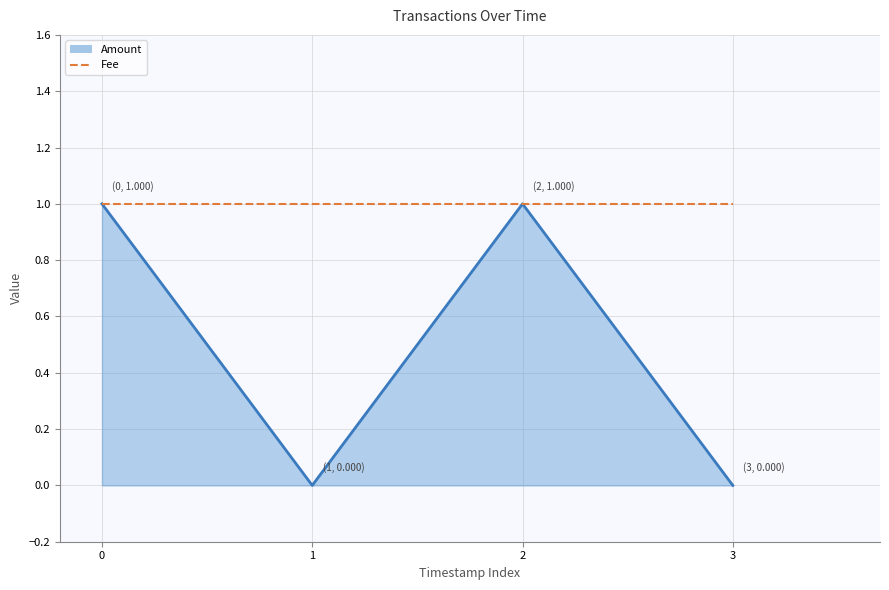

How many interior local peaks does the Amount series have?

1